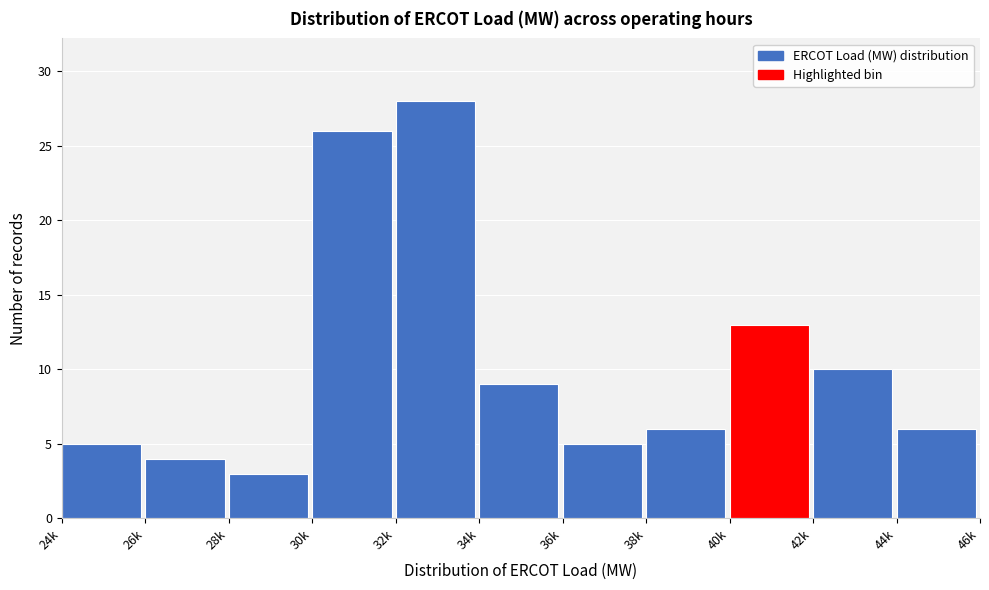

Reading left to right, what are all the values shown in this chart?

24k=5	26k=4	28k=3	30k=26	32k=28	34k=9	36k=5	38k=6	40k=13	42k=10	44k=6